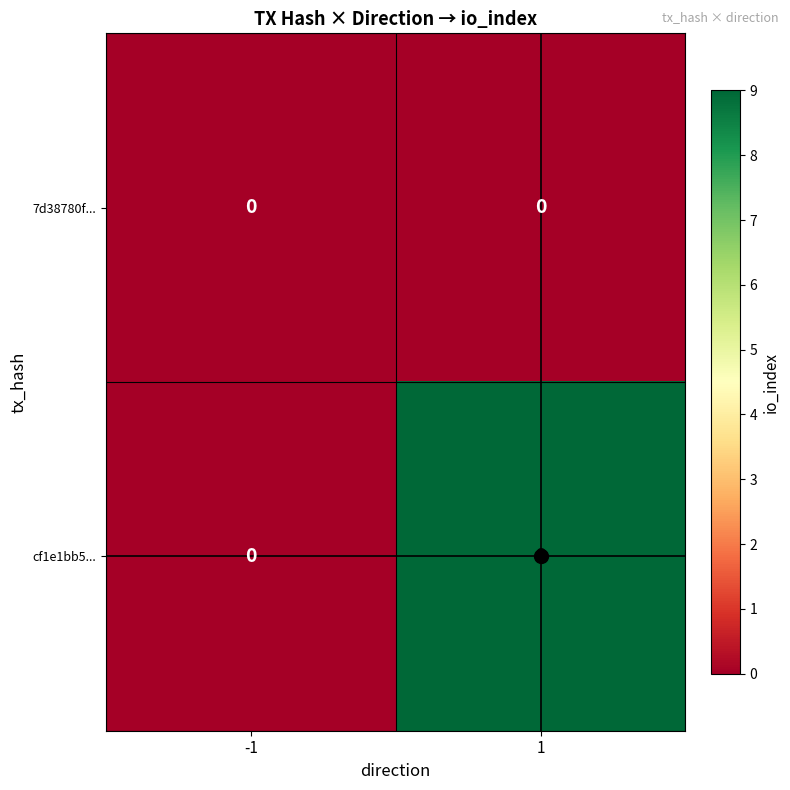

What is the difference between the cf1e1bb5... values at 1 and -1?

9